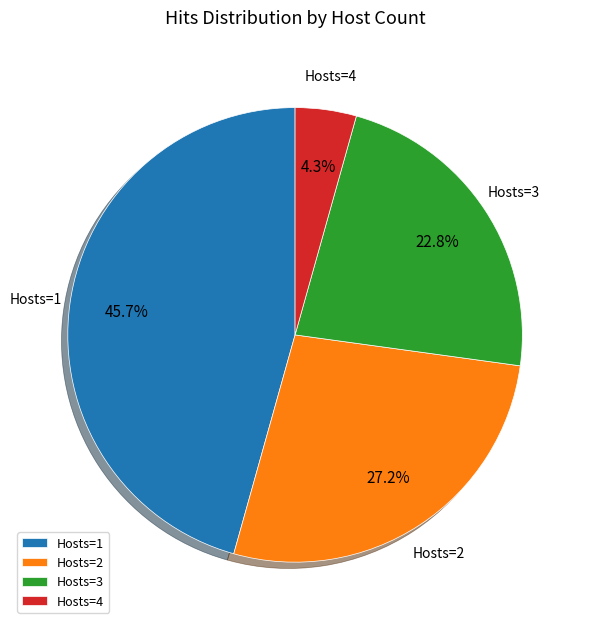

Which slice is the largest?

Hosts=1